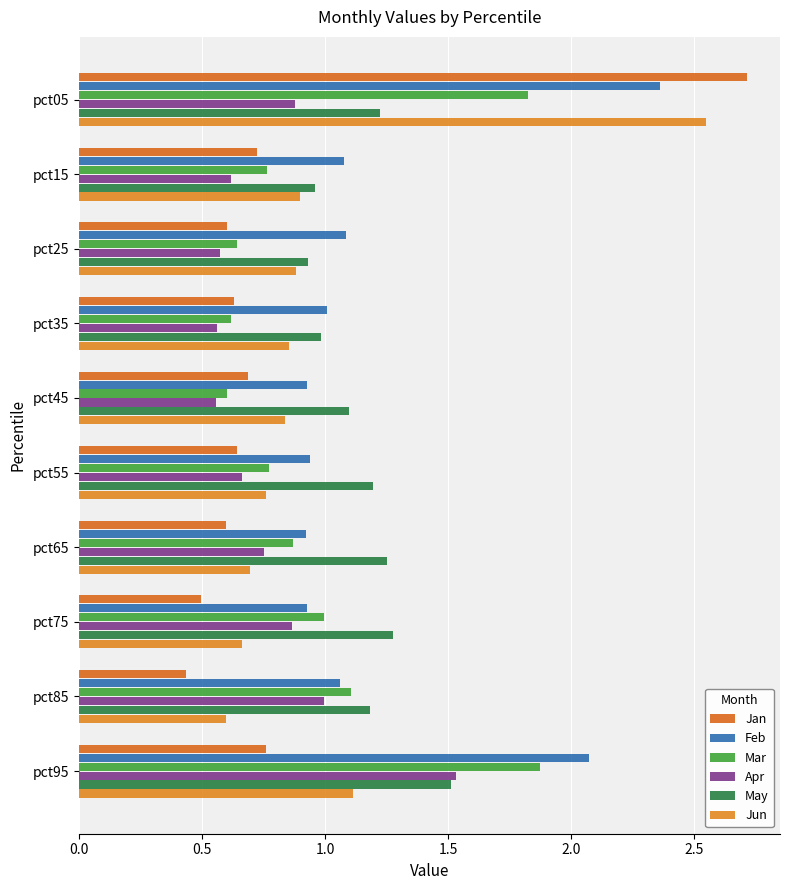

How many series are shown in this chart?

6